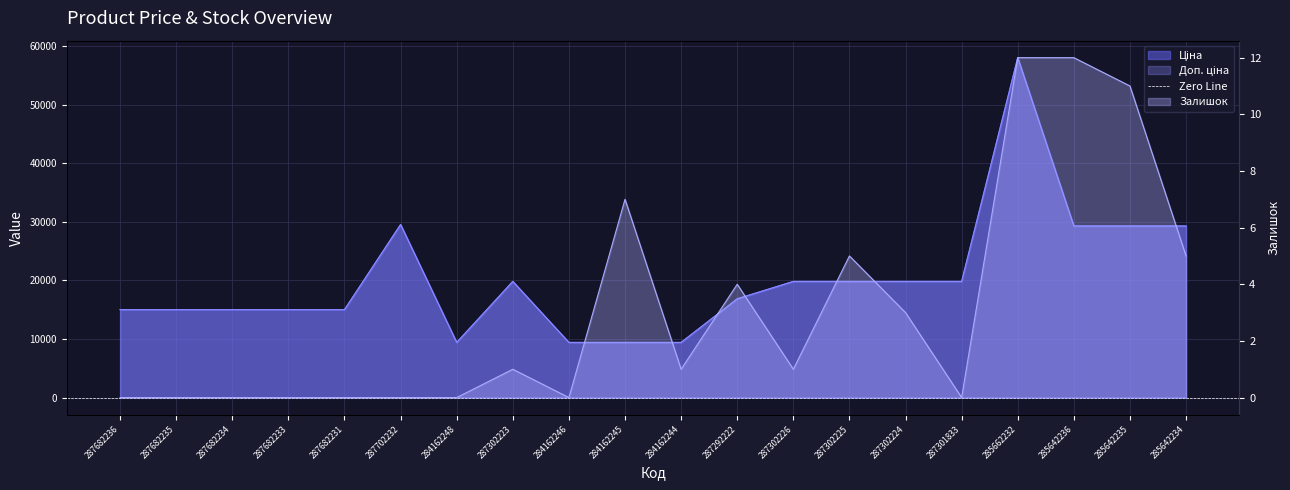

Which series has the widest spread of values?

Ціна